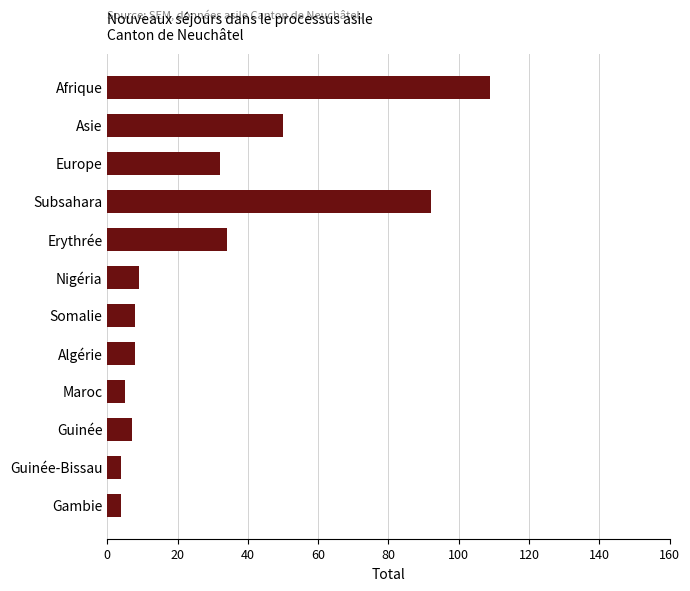

At which category does the chart reach its peak across all series?

Afrique